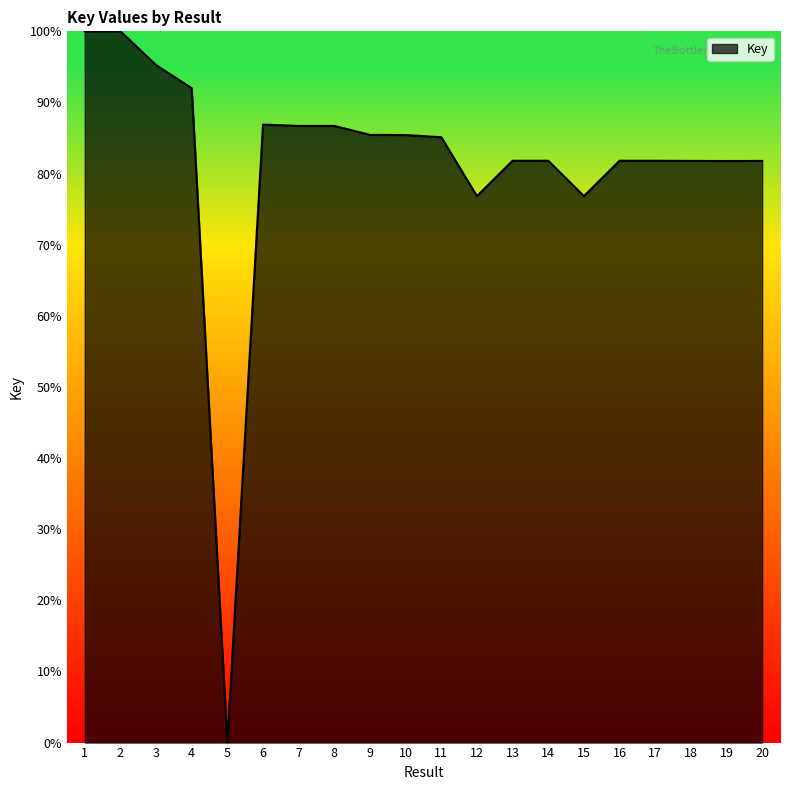

Between 7 and 10, which is larger?

7